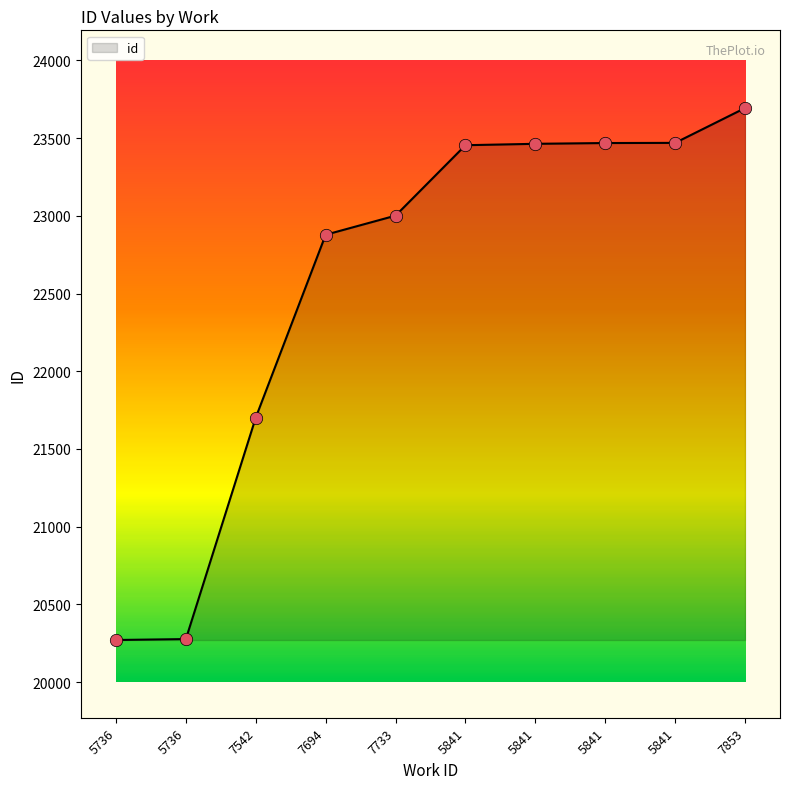

Is this an area chart (filled region under the line)?

Yes